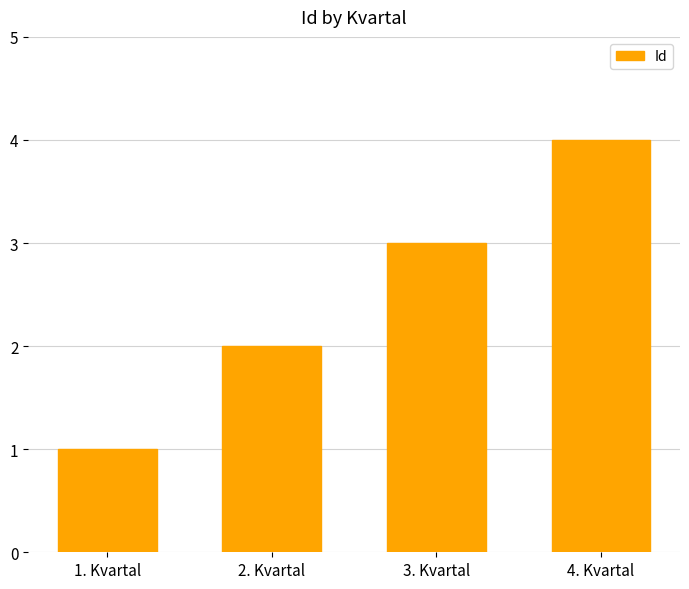

Where is the data nearest to the value 2?

2. Kvartal